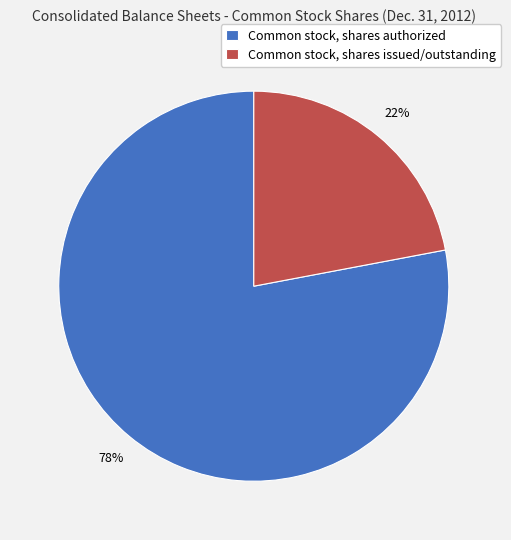

To the nearest percent, what portion does Common stock, shares authorized represent?

78%